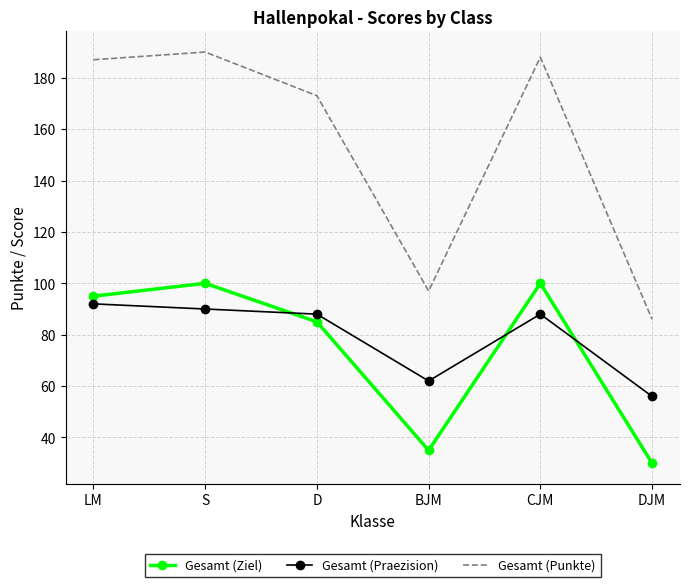

What is the difference between the highest and lowest values at BJM?

62